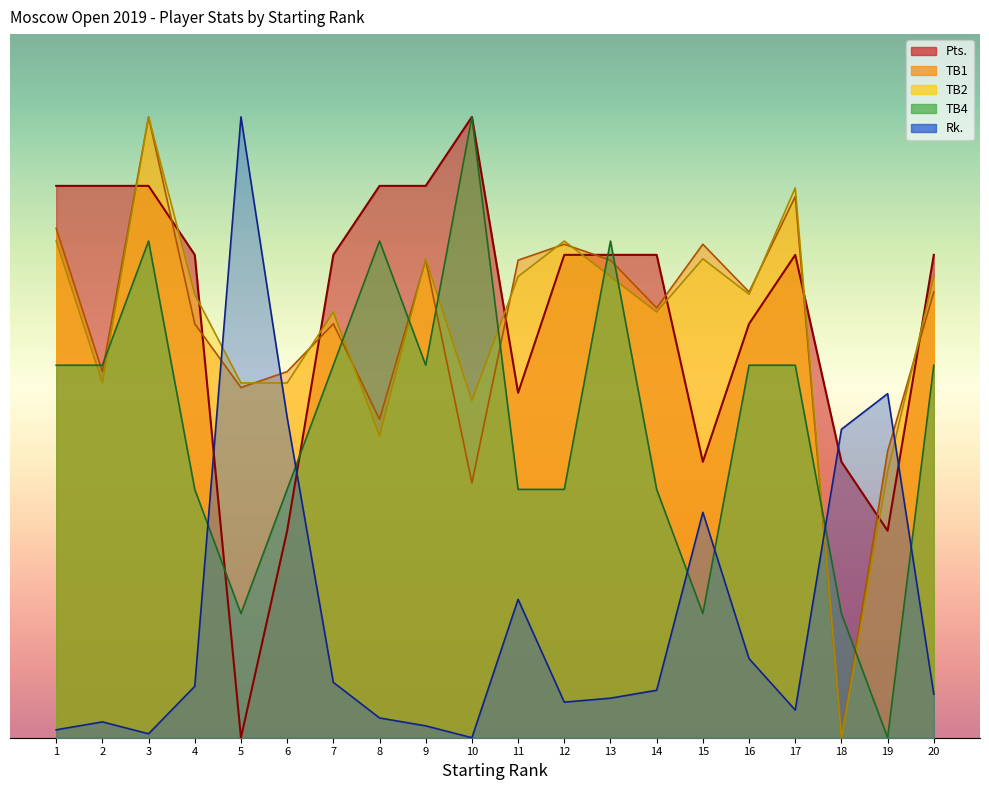

Is the value of Pts. at 12 greater than the value of TB1 at 12?

No